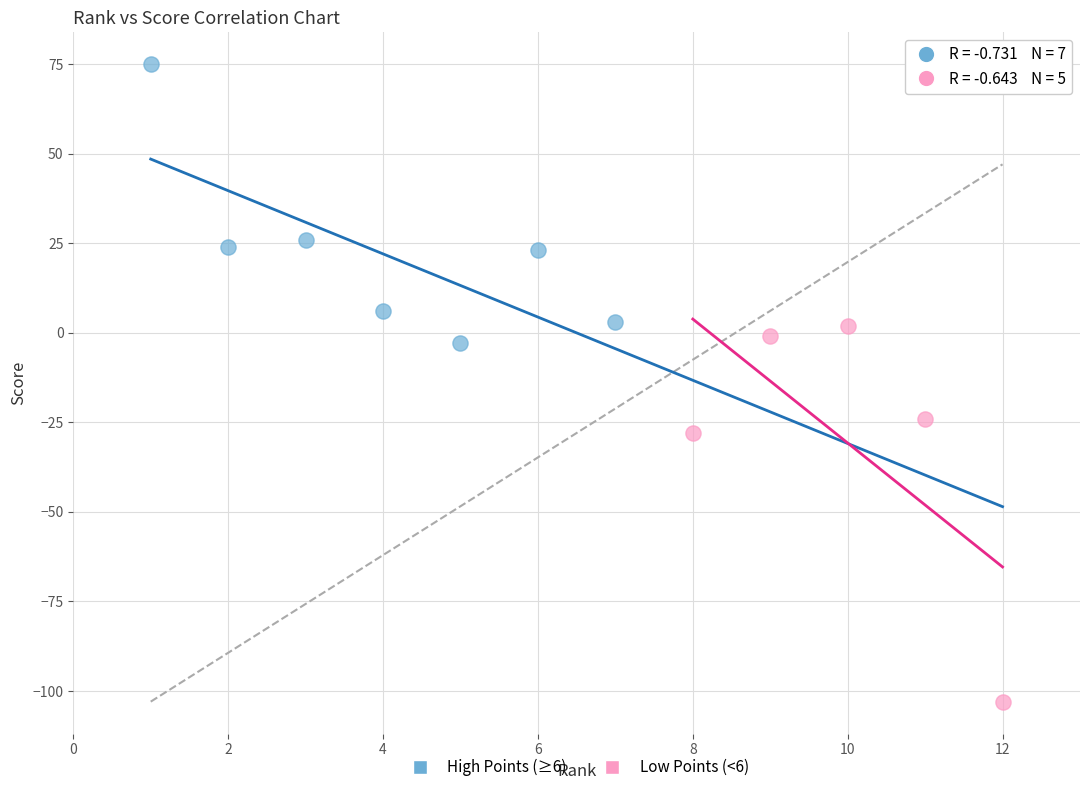

What are all the series names shown in the legend?

High Points (≥6), Low Points (<6)